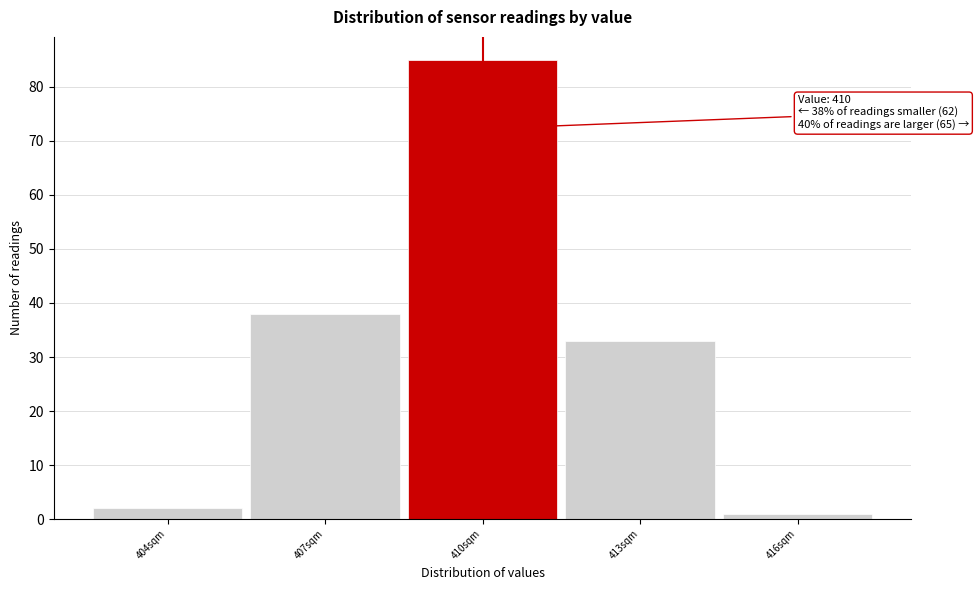

Which range on the x-axis has the tallest bar?

408.5 to 411.5